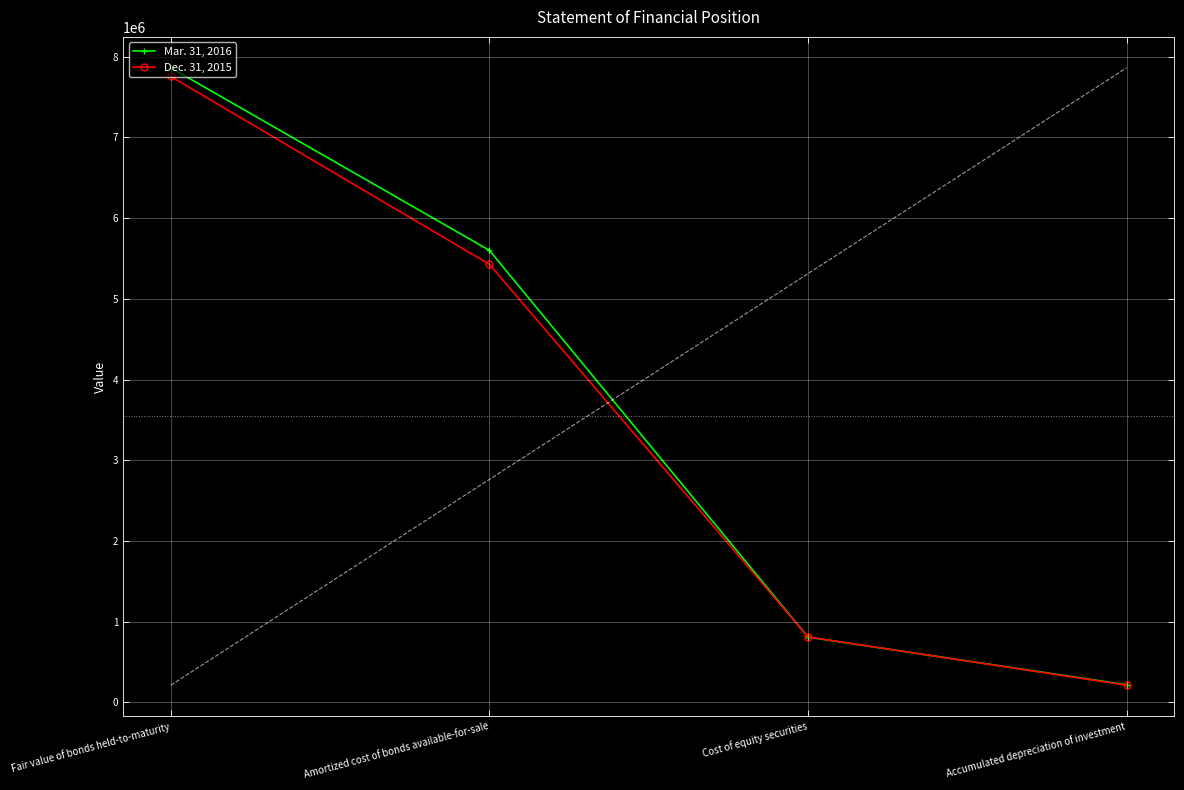

At which label is Mar. 31, 2016 closest to 4040211?

Amortized cost of bonds available-for-sale